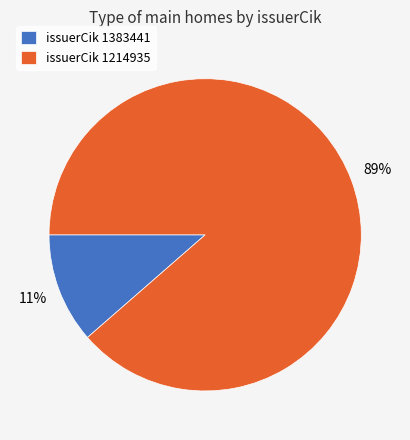

Is it true that issuerCik 1214935 is 75% of the pie?

False